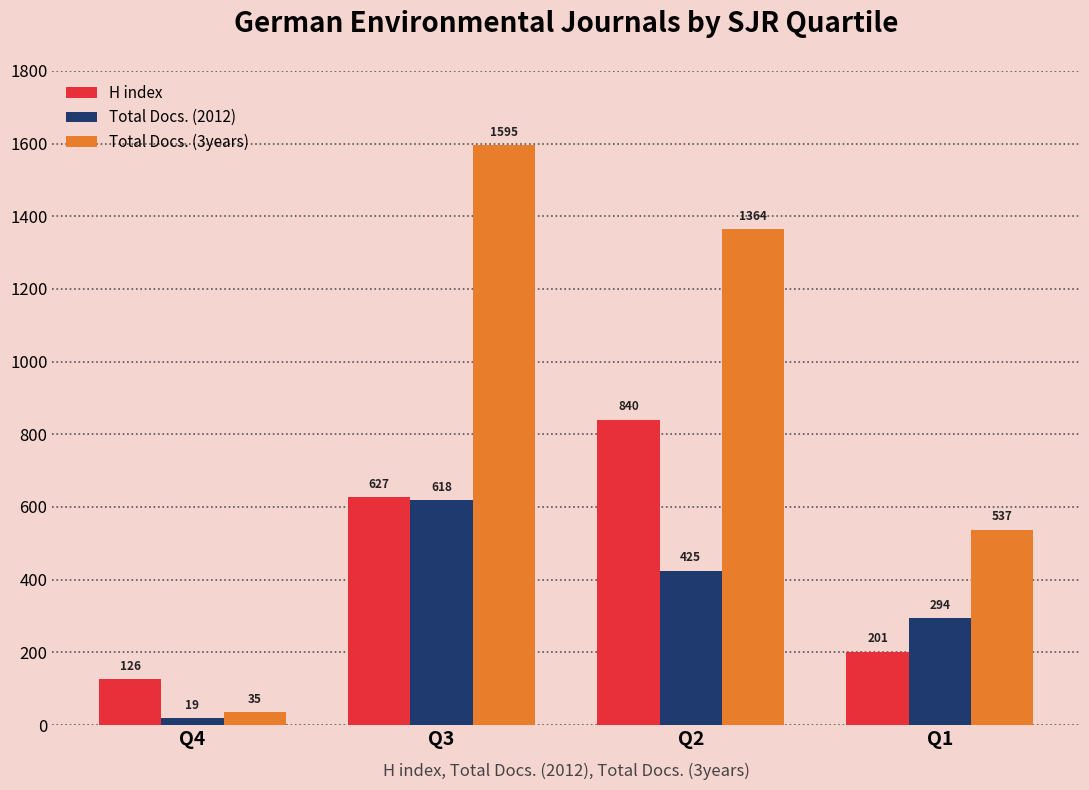

What is the value of the Total Docs. (2012) bar at the 2nd from the left?

618